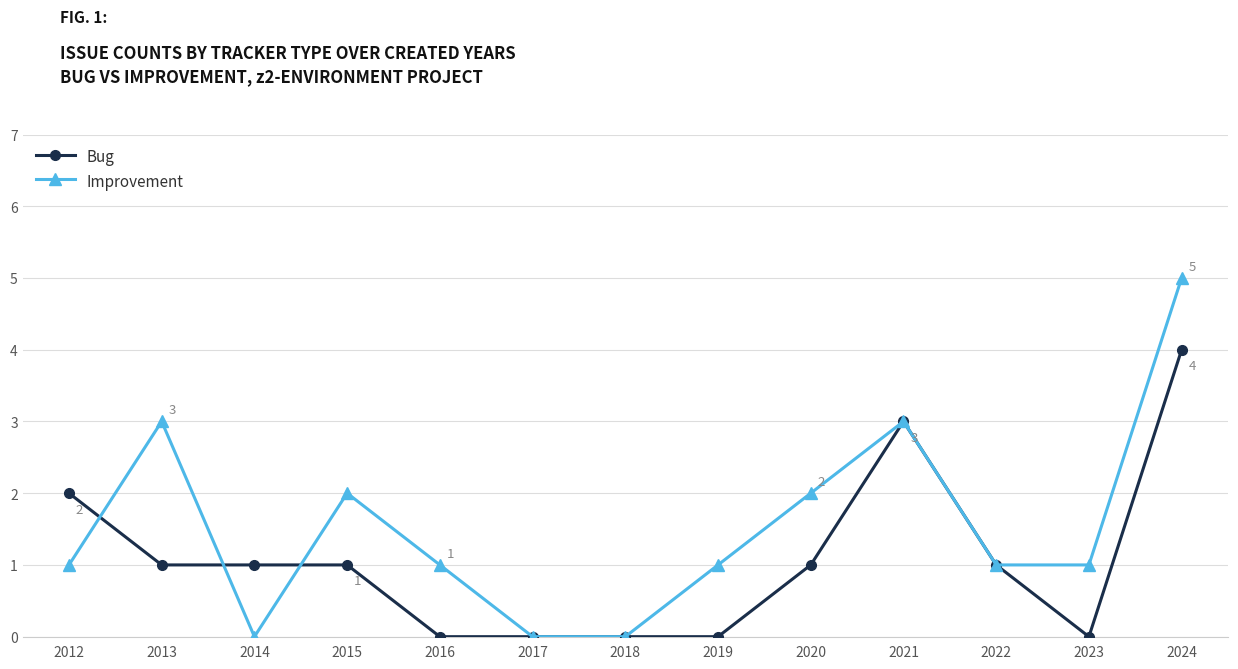

At which category is the sum across all series the highest?

2024